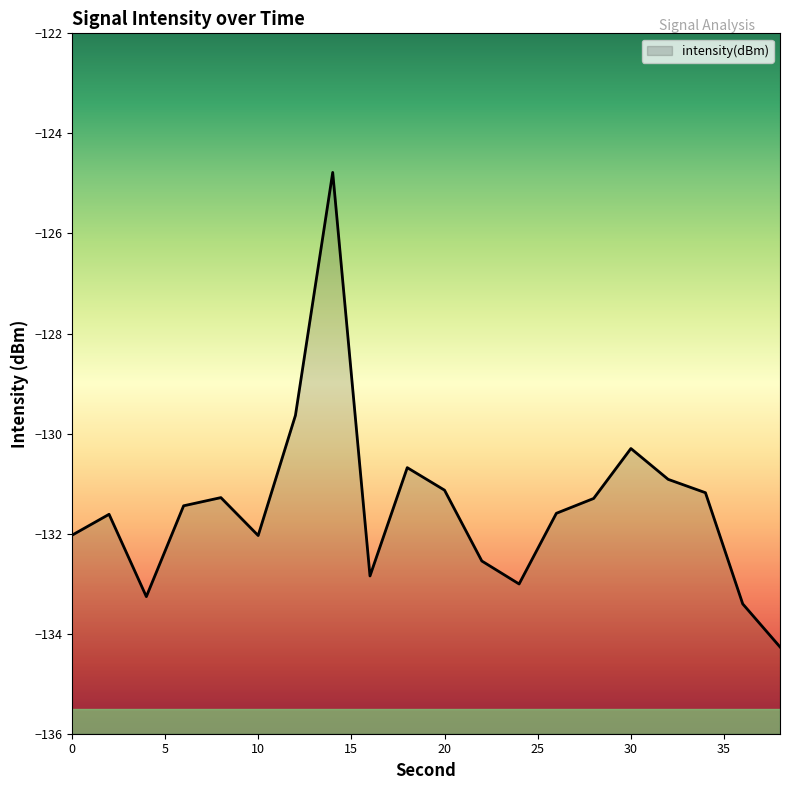

List the labels in order of value, largest first.

14, 12, 30, 18, 32, 20, 34, 8, 28, 6, 26, 2, 0, 10, 22, 16, 24, 4, 36, 38